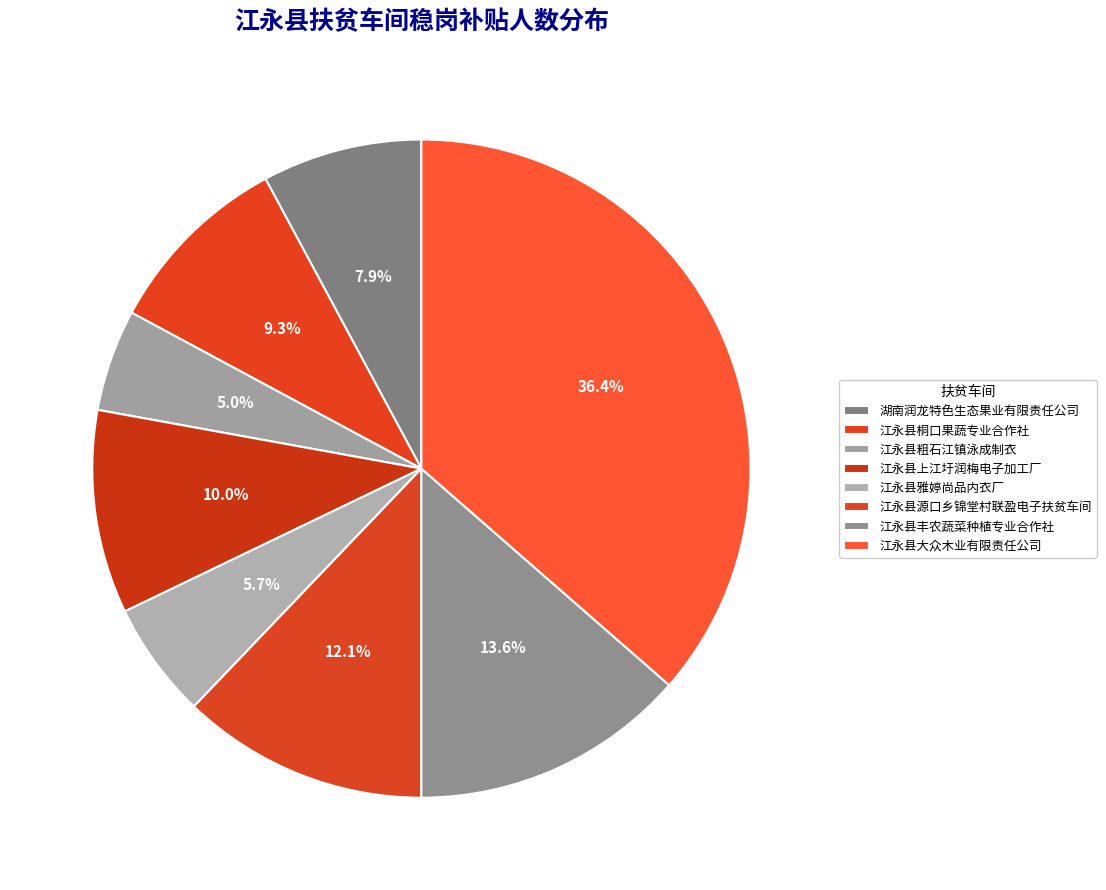

How many segments does this pie chart have?

8